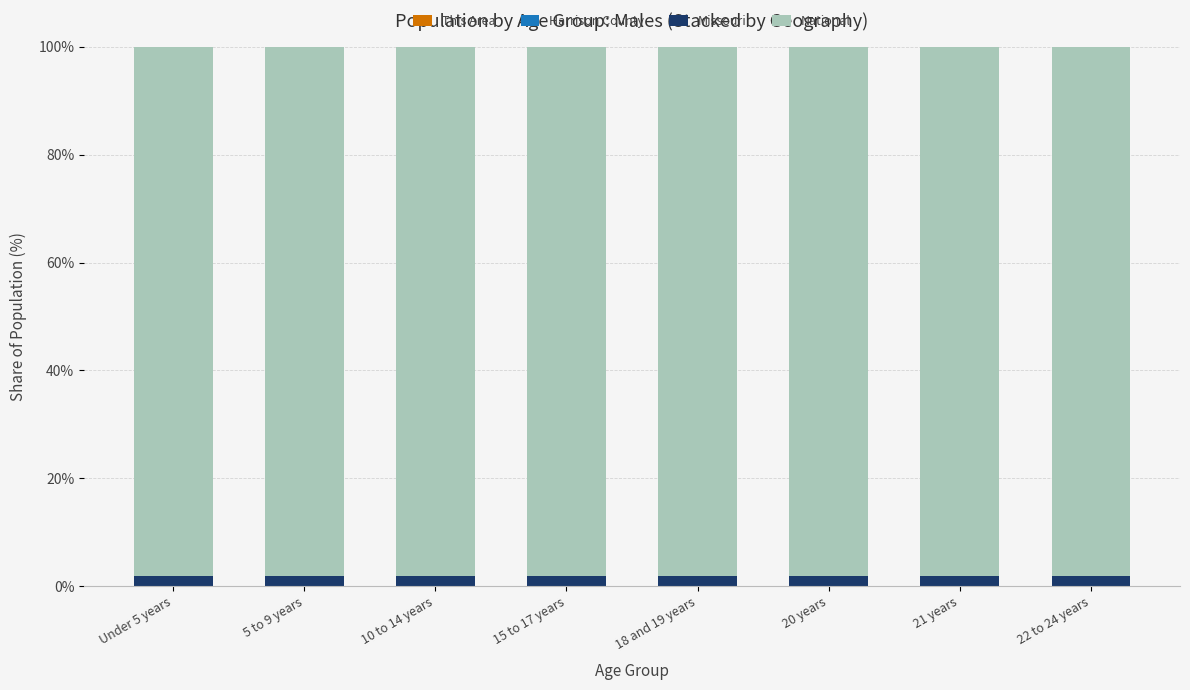

Count the number of categories in the chart.

8